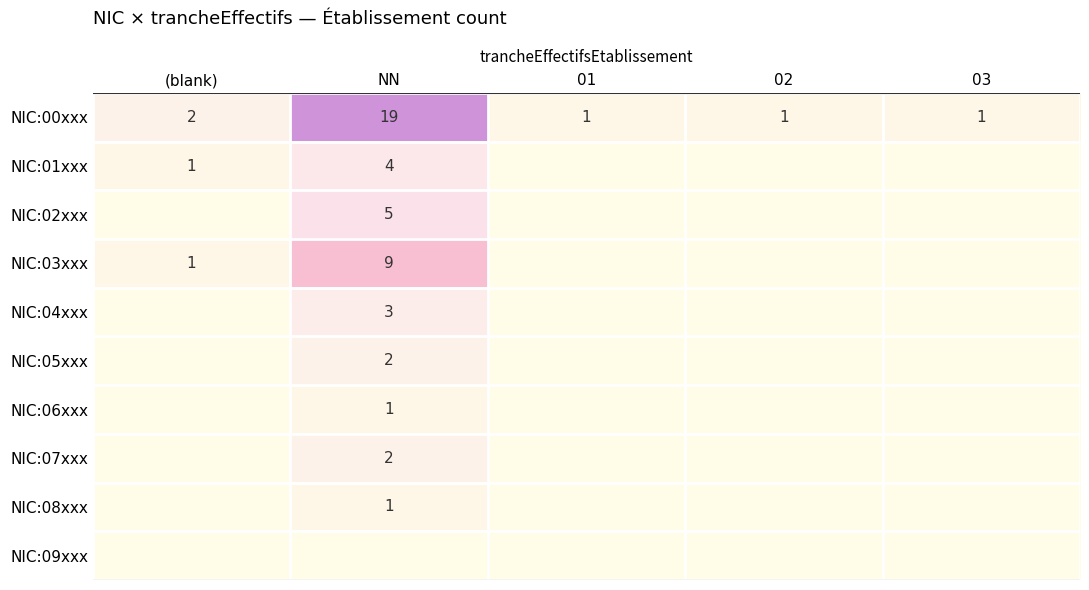

At 01, list the series in order from largest to smallest.

NIC:00xxx, NIC:01xxx, NIC:02xxx, NIC:03xxx, NIC:04xxx, NIC:05xxx, NIC:06xxx, NIC:07xxx, NIC:08xxx, NIC:09xxx